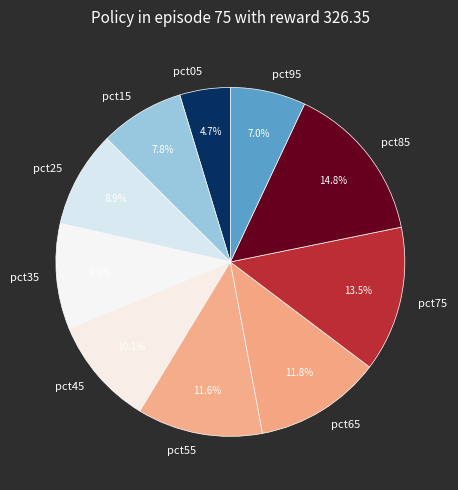

Does pct65 account for over 50% of the chart?

No